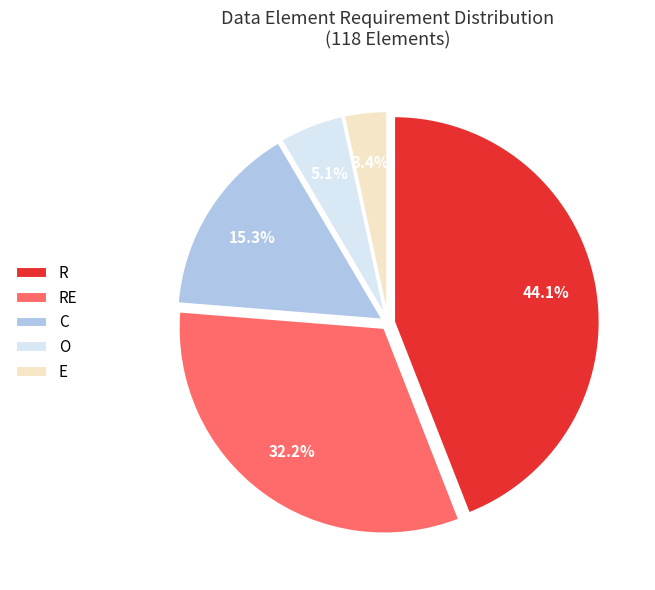

To the nearest percent, what is the average slice percentage?

20%